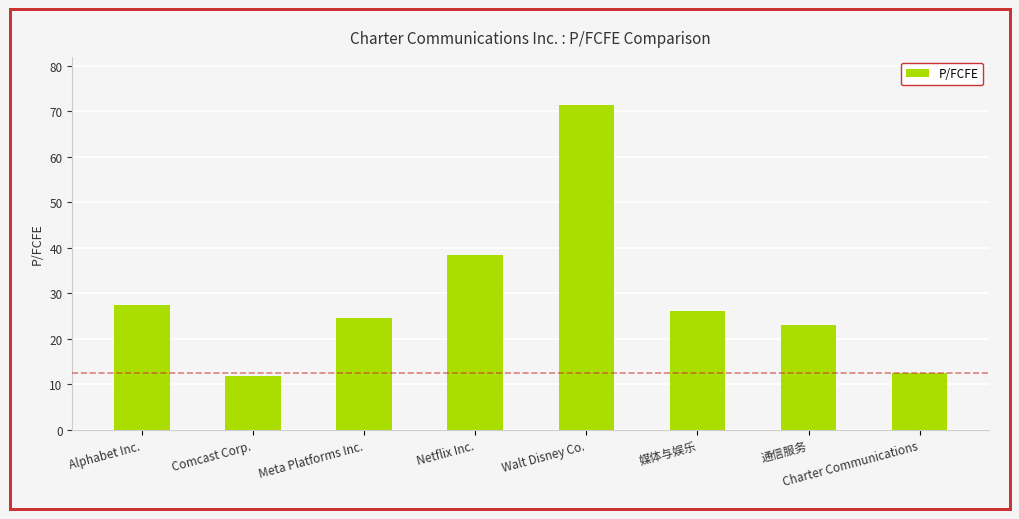

Read the value at Charter Communications.

12.5